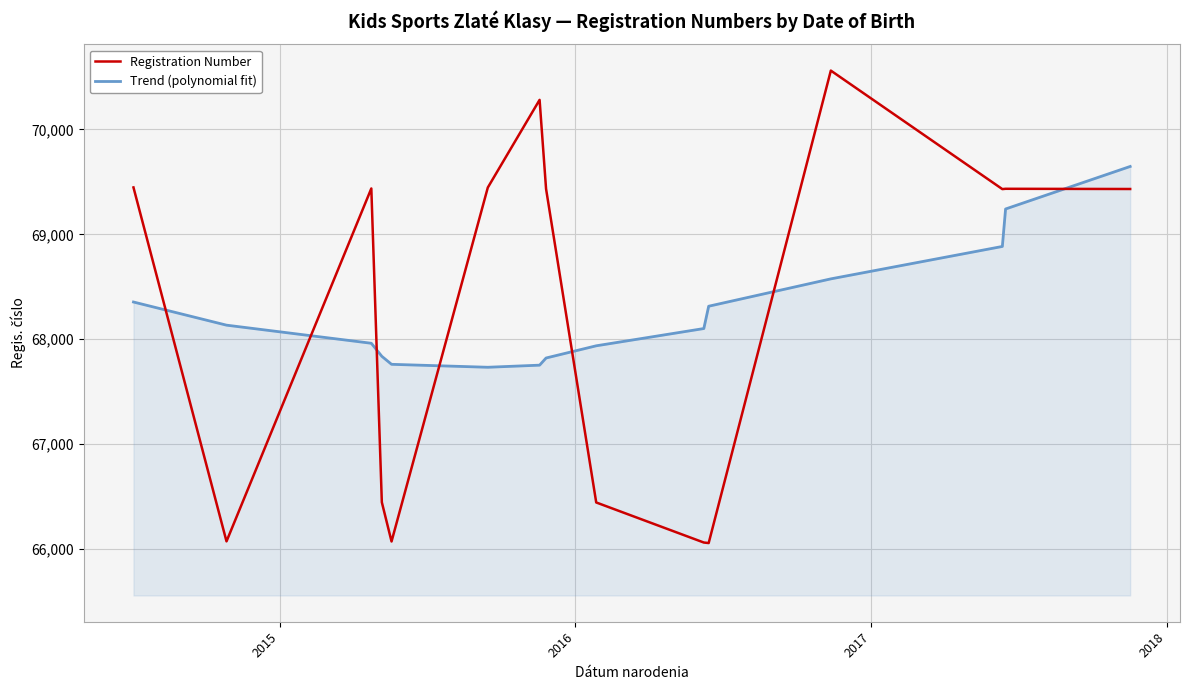

What is the minimum value for Trend (polynomial fit)?

67732.2